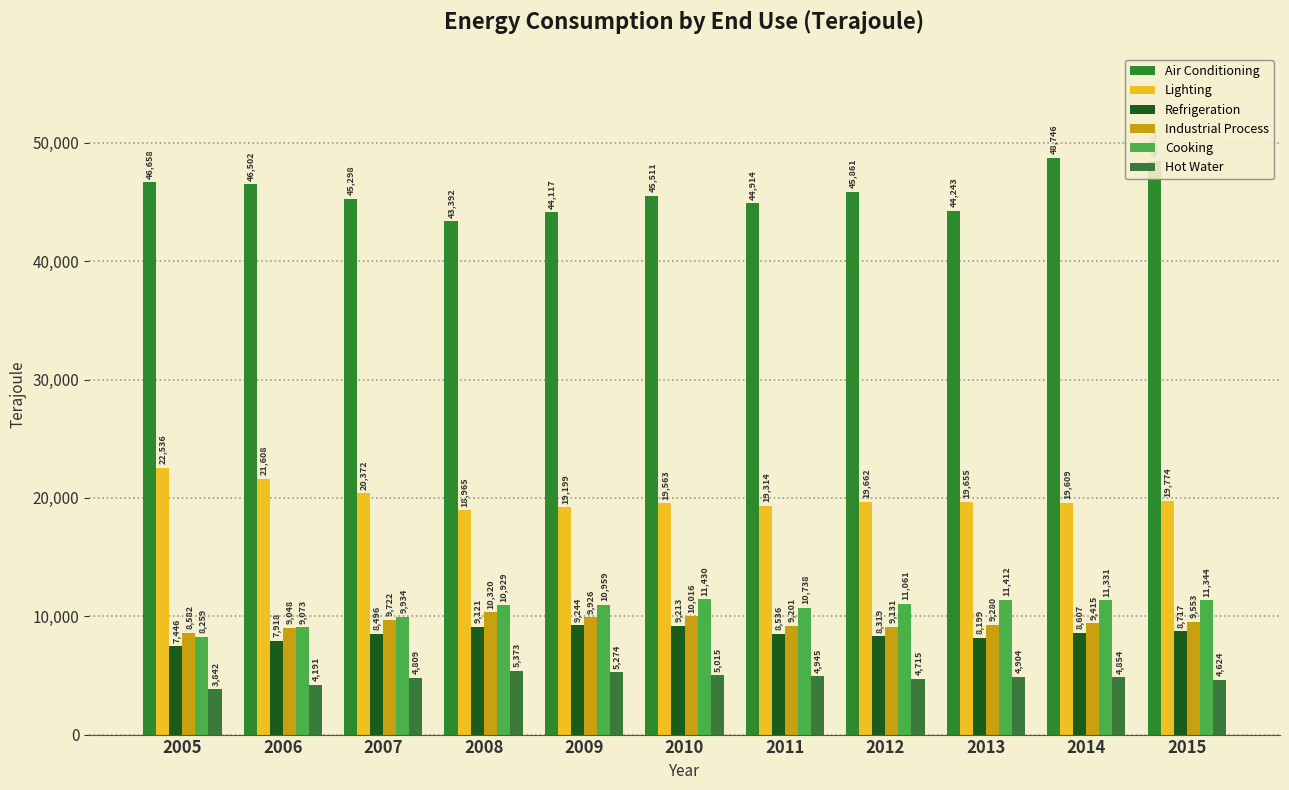

Count the number of categories in the chart.

11